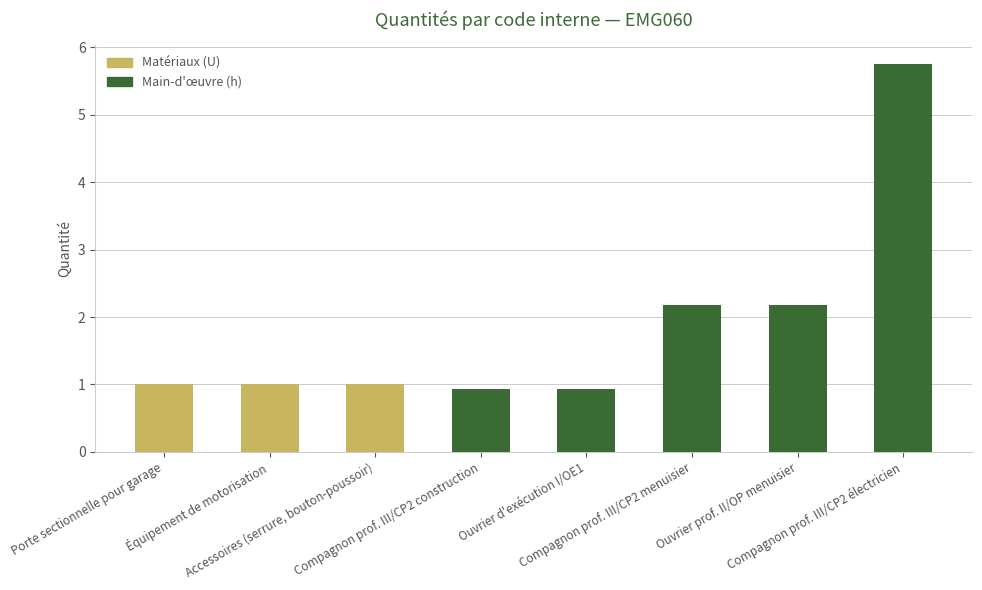

Are the bars grouped side by side (vs. stacked)?

No